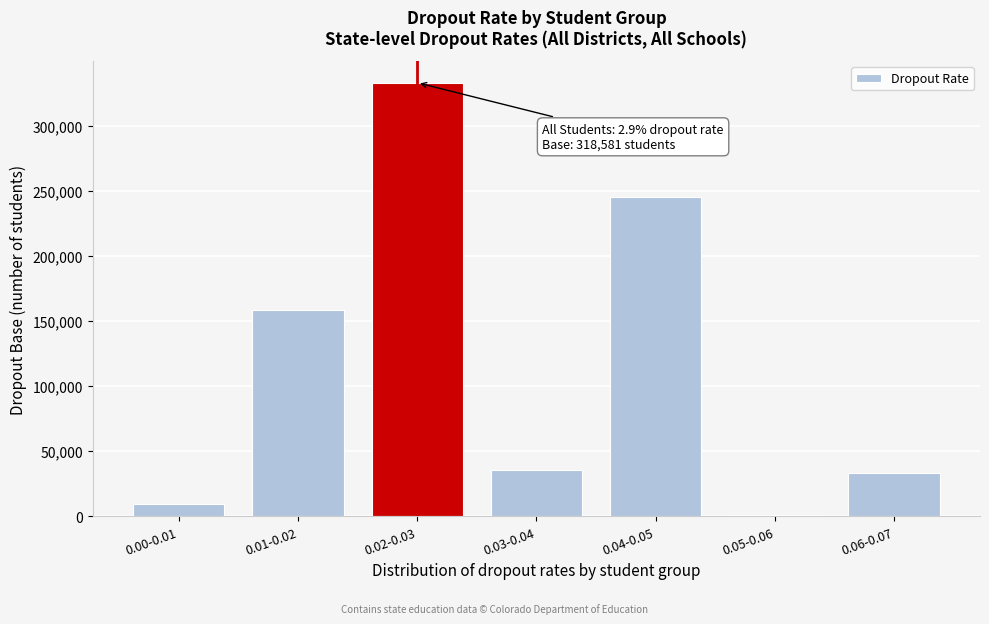

Reading left to right, transcribe all the data shown in this chart.

0.00-0.01=9798	0.01-0.02=158474	0.02-0.03=333180	0.03-0.04=35540	0.04-0.05=245642	0.05-0.06=1023	0.06-0.07=33375